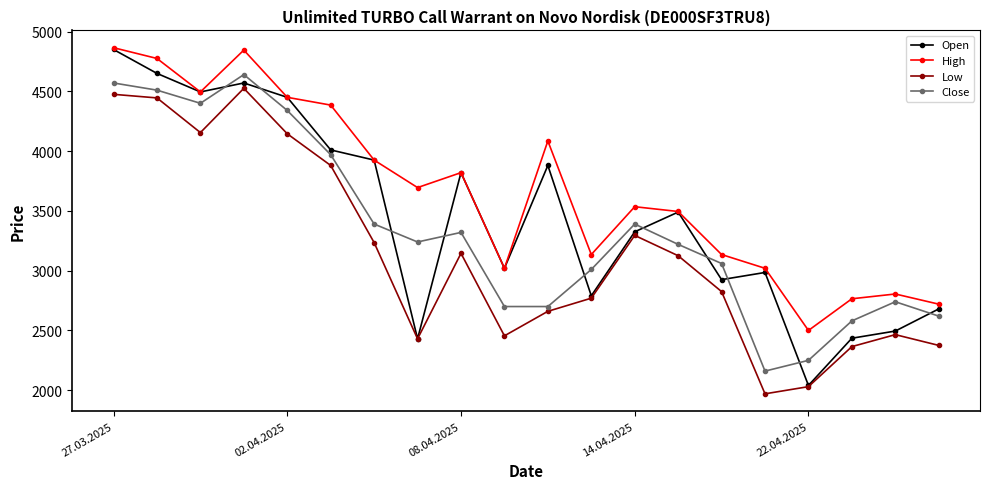

Is this an area chart (filled region under the line)?

No